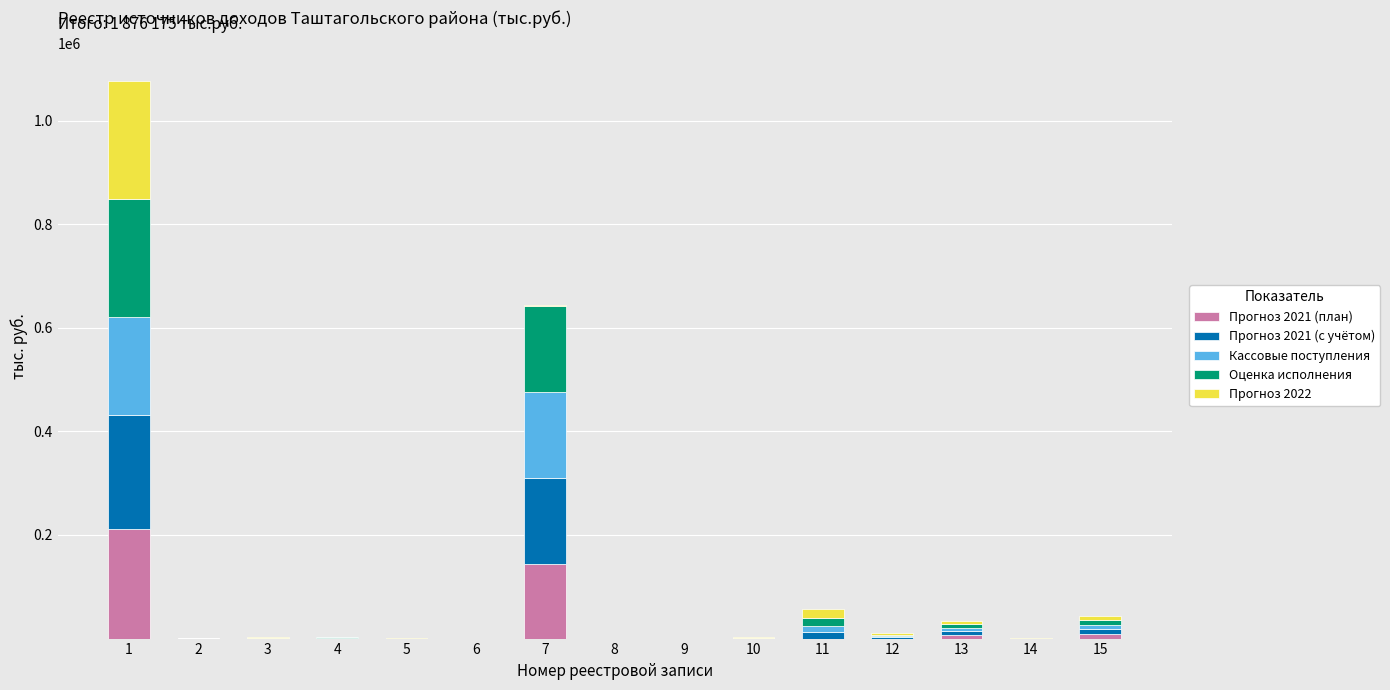

Between 7 and 9, which series saw the biggest shift?

Оценка исполнения